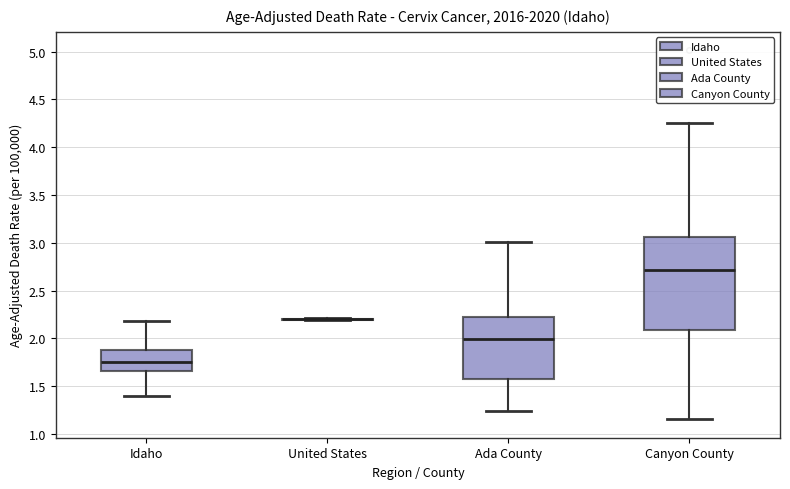

Which box is the tallest, from its lower edge to its upper edge?

Canyon County